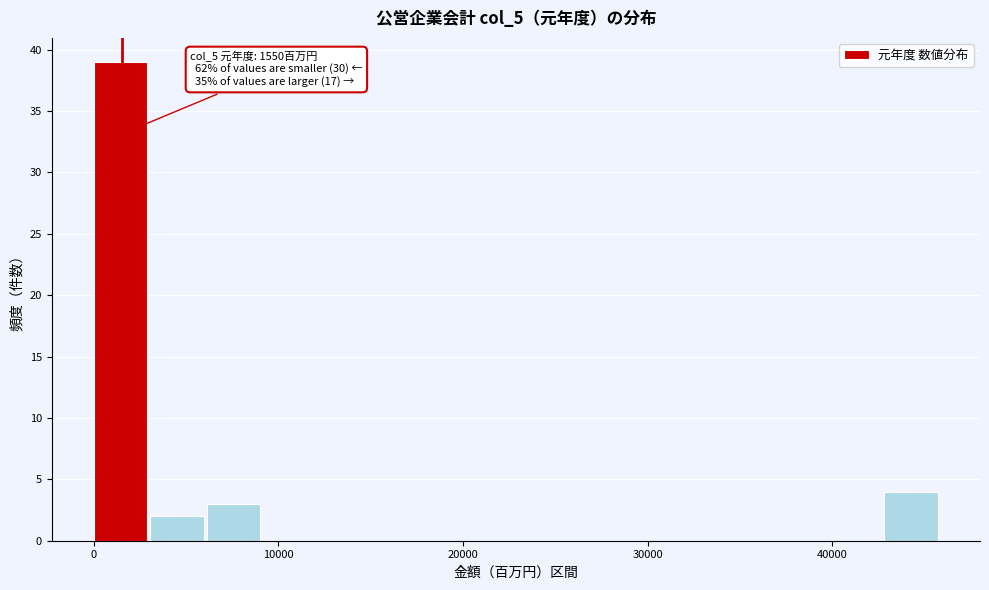

Read against the x-axis, roughly where is the centre of the tallest bar?

1000